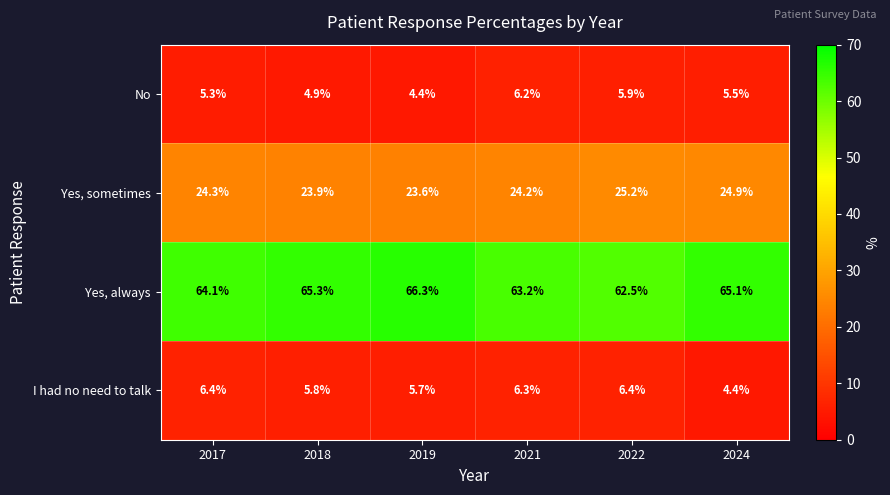

Which series has the largest total across all categories?

Yes, always